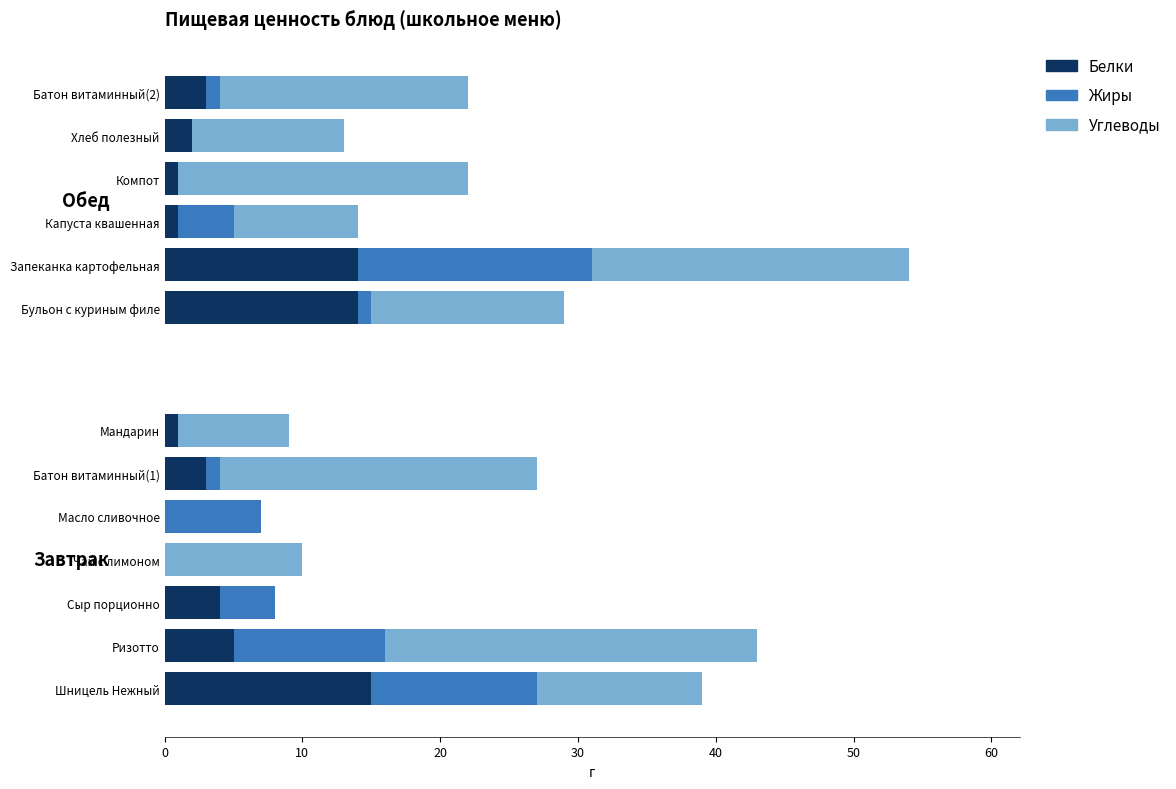

What is the highest value of the Белки series?

15